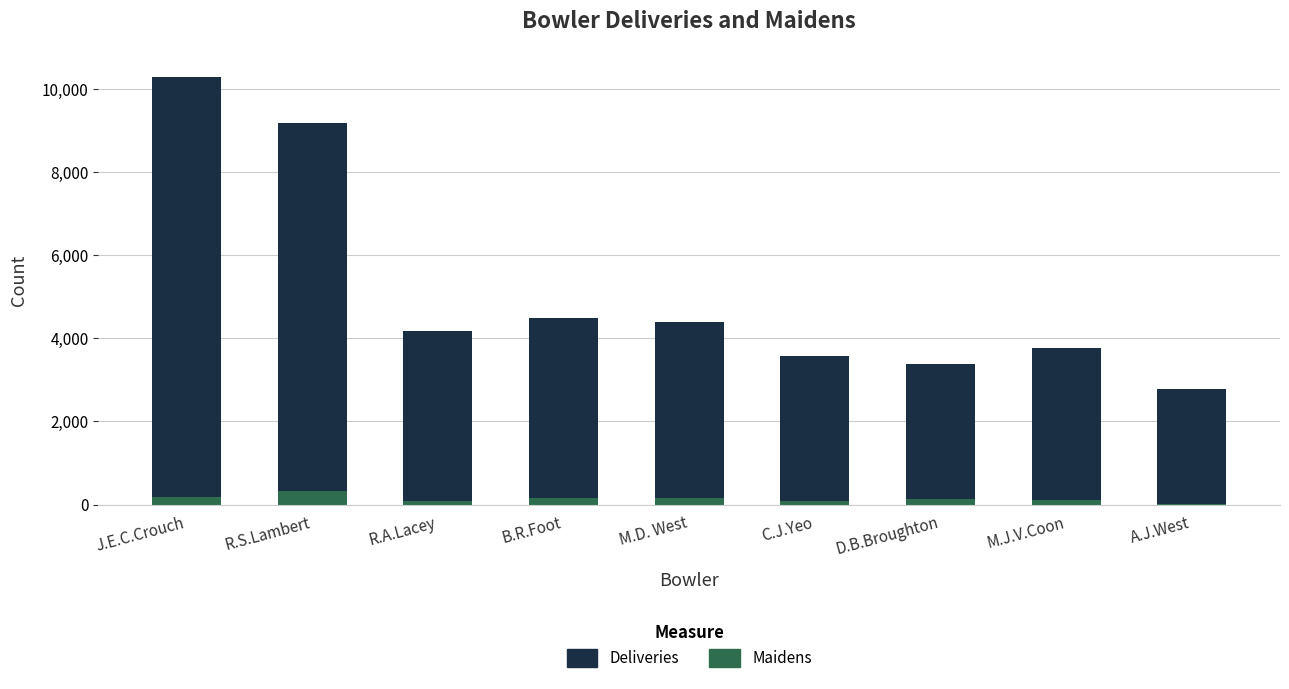

True or false: Maidens has a value of 323 at R.S.Lambert.

True